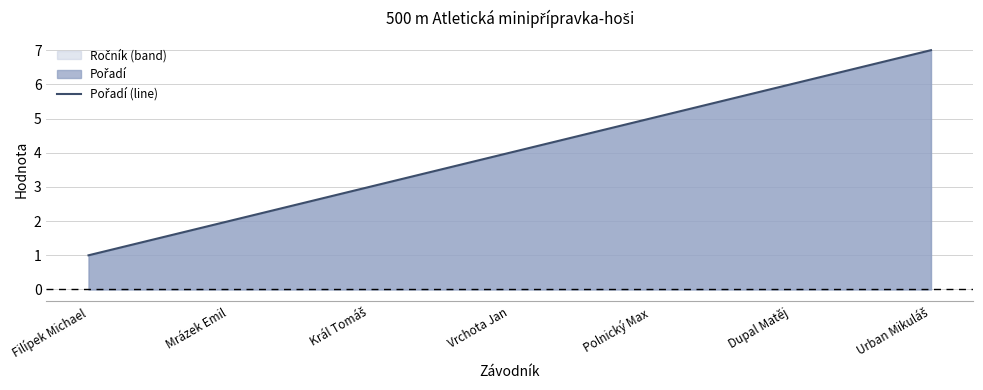

What is the change in value from Polnický Max to Dupal Matěj?

+1